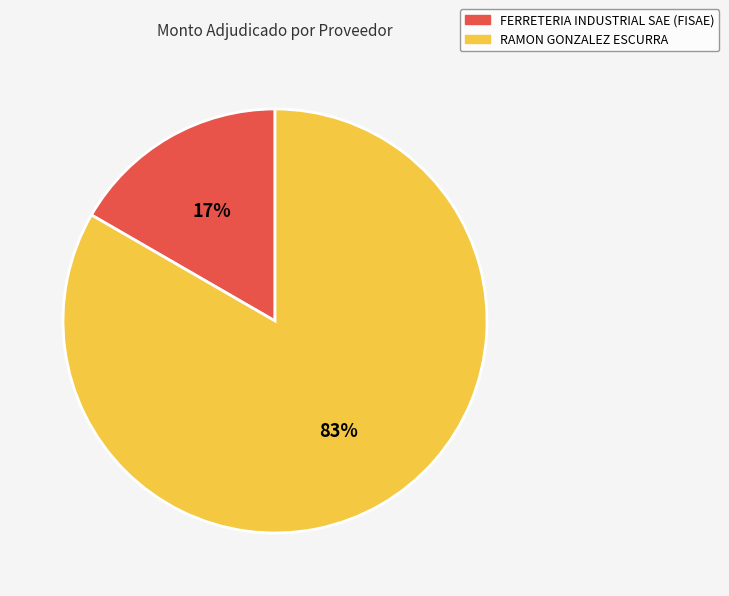

To the nearest percent, what portion does FERRETERIA INDUSTRIAL SAE (FISAE) represent?

17%